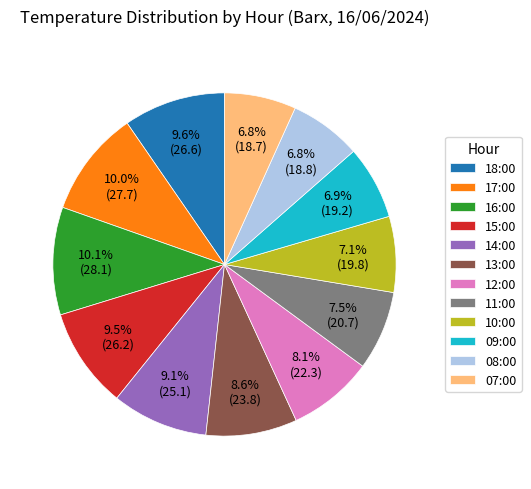

Is there a majority slice in this chart?

No